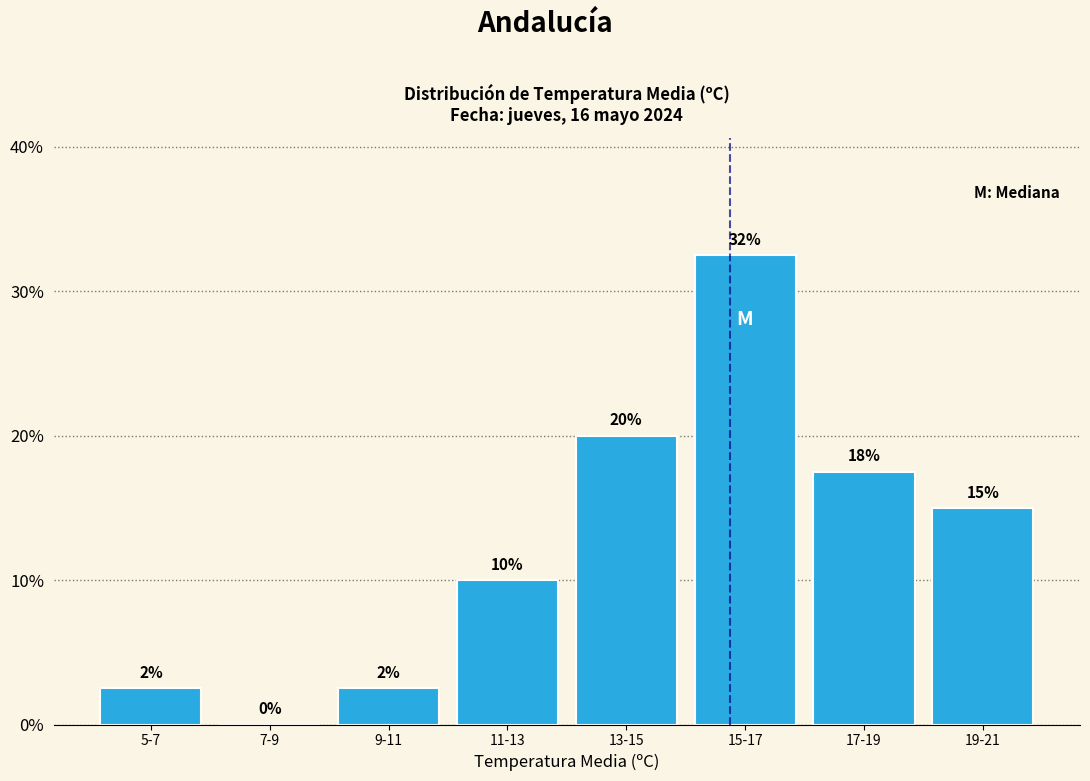

Which category has the highest value across all series?

15-17